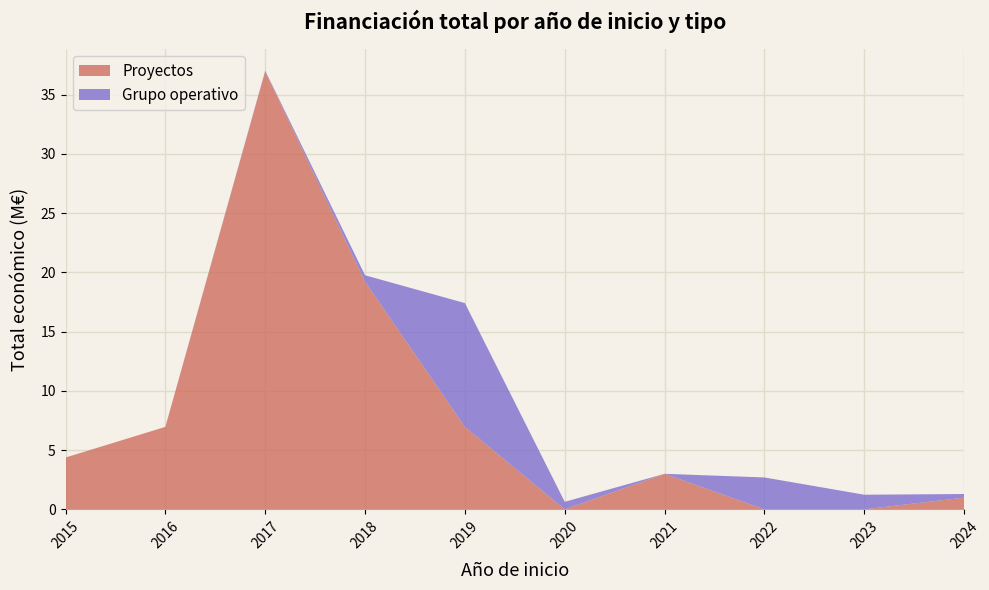

What is the total value across all series at 2021?

3.0